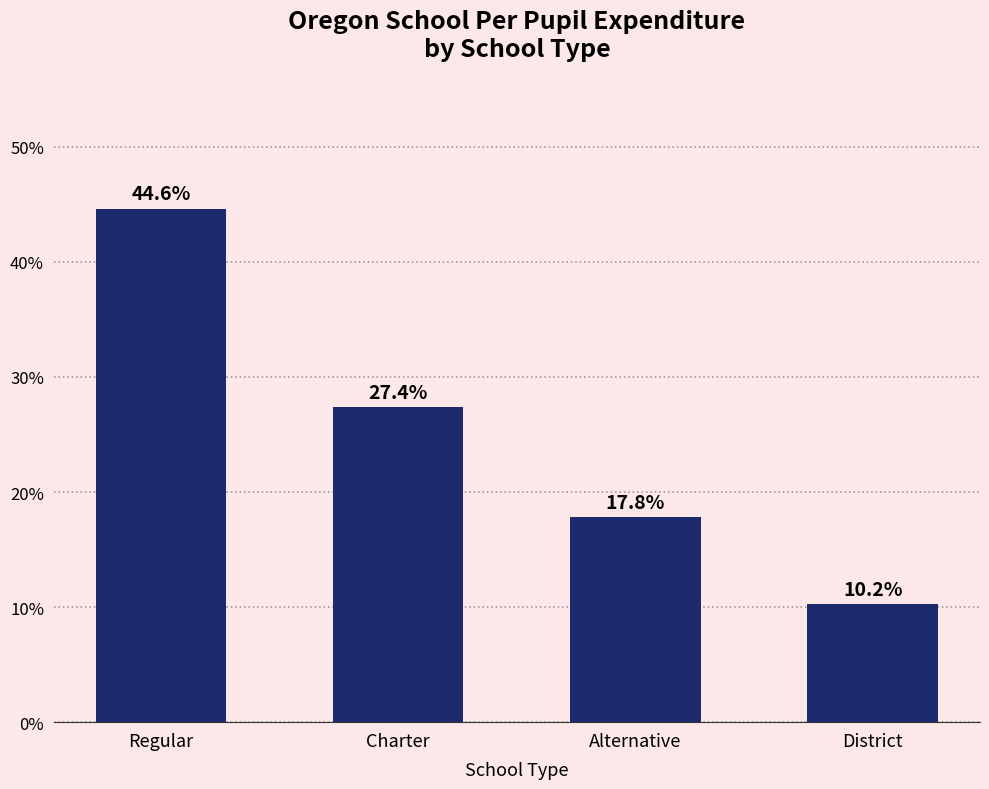

Reading left to right, what are all the values shown in this chart?

44.6	27.4	17.8	10.2